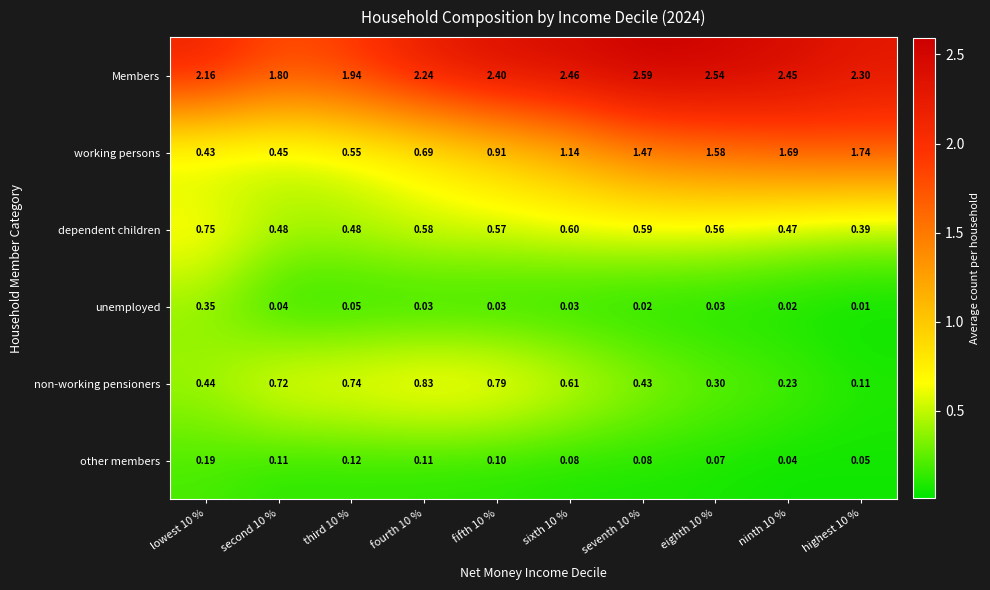

Rank the series at third 10 % from highest to lowest value.

Members, non-working pensioners, working persons, dependent children, other members, unemployed